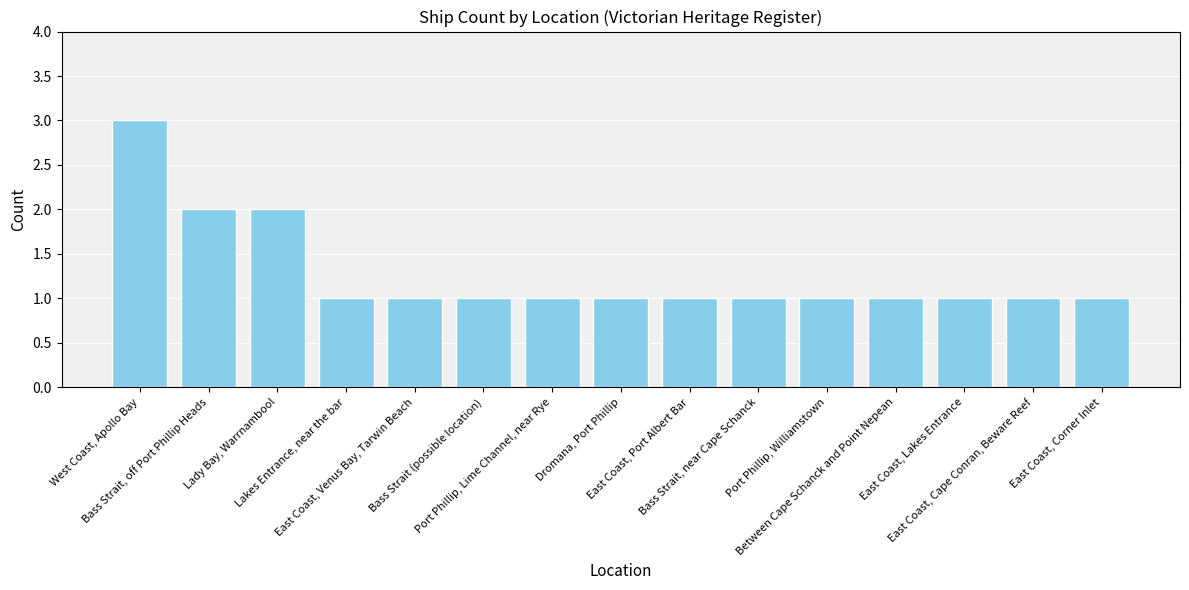

What is the greatest value displayed?

3